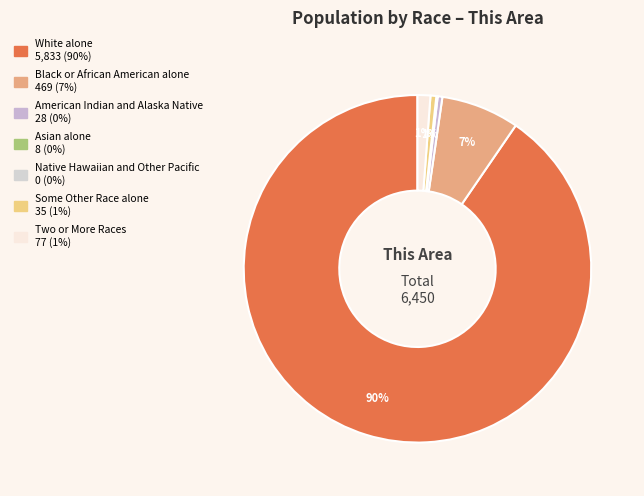

How many segments does this pie chart have?

7